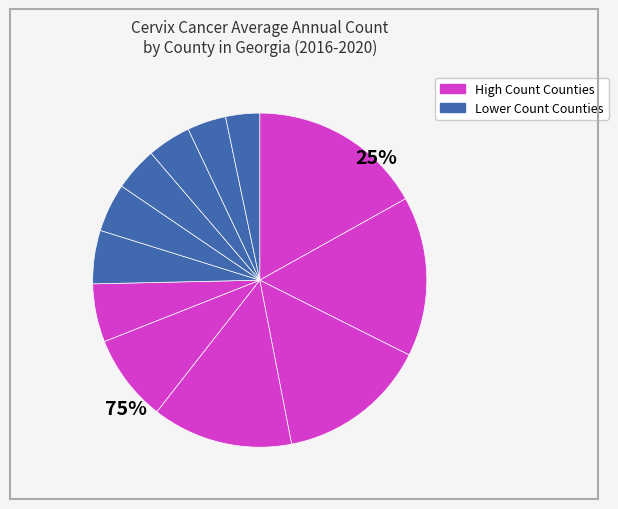

How many segments does this pie chart have?

12